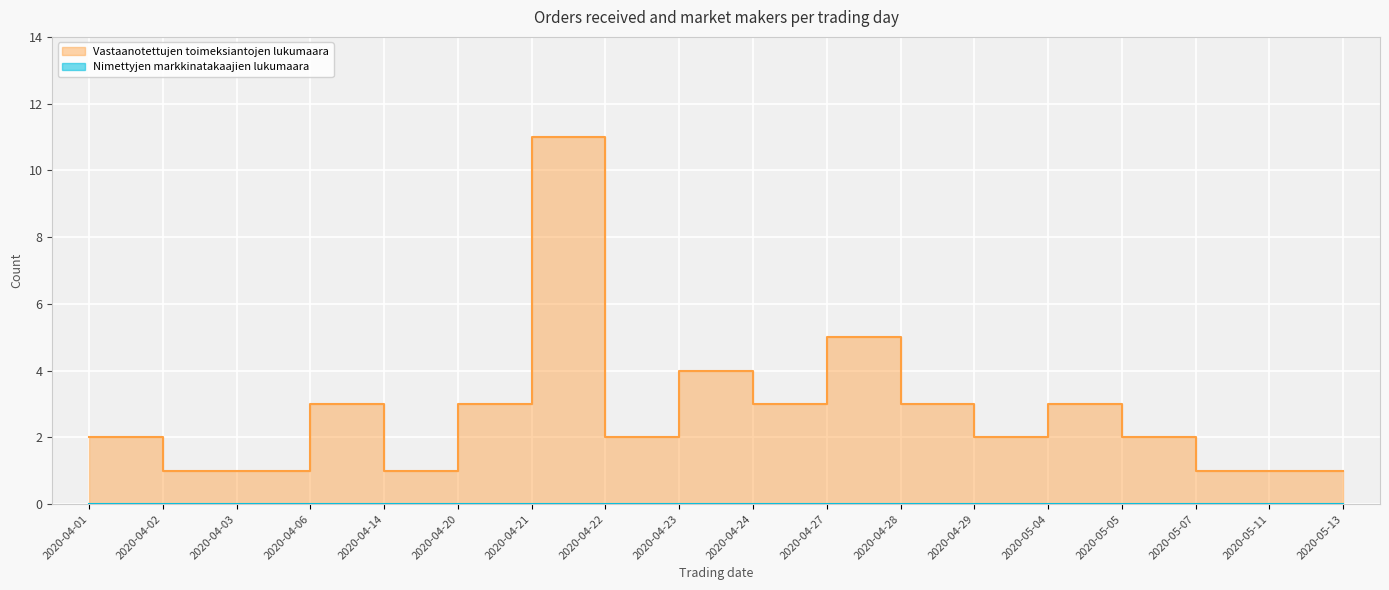

Count the number of categories in the chart.

18